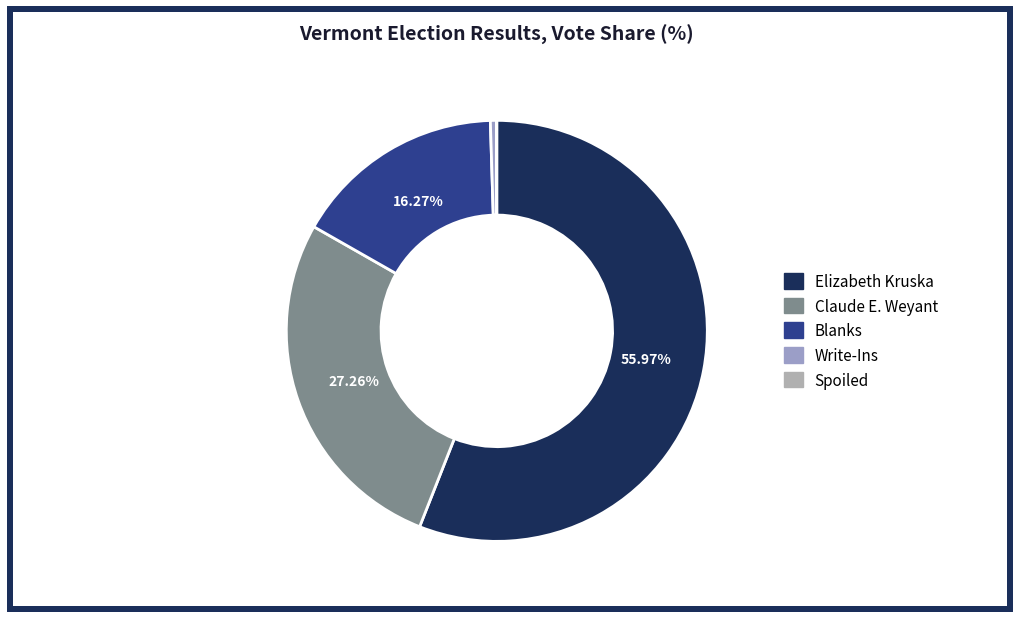

To the nearest percent, what is the average slice percentage?

20%